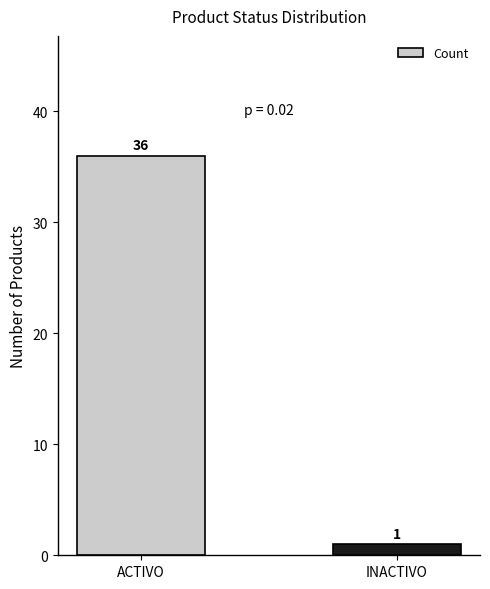

Reading left to right, what are all the values shown in this chart?

36	1